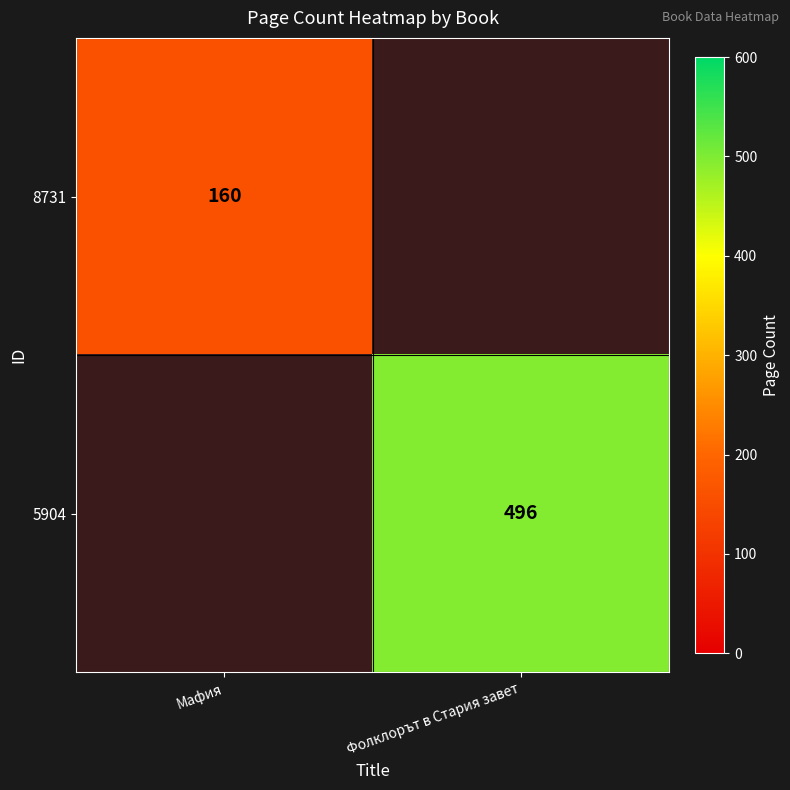

At how many categories does at least one series exceed 428?

1